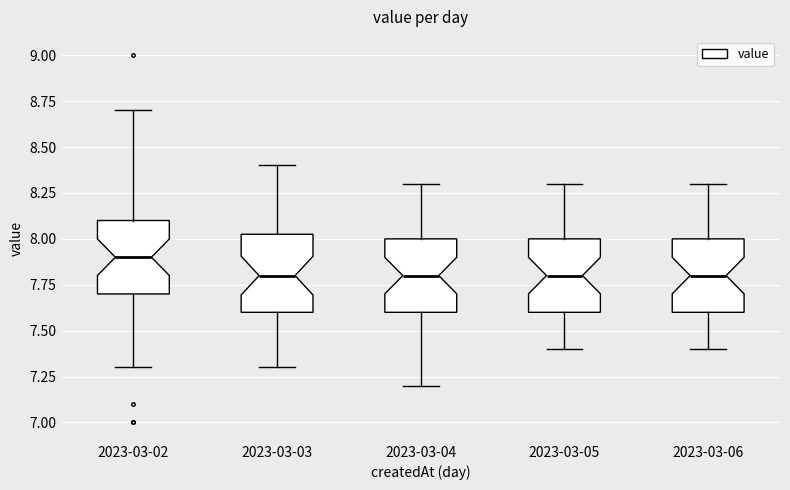

Which box's median line is the highest?

2023-03-02